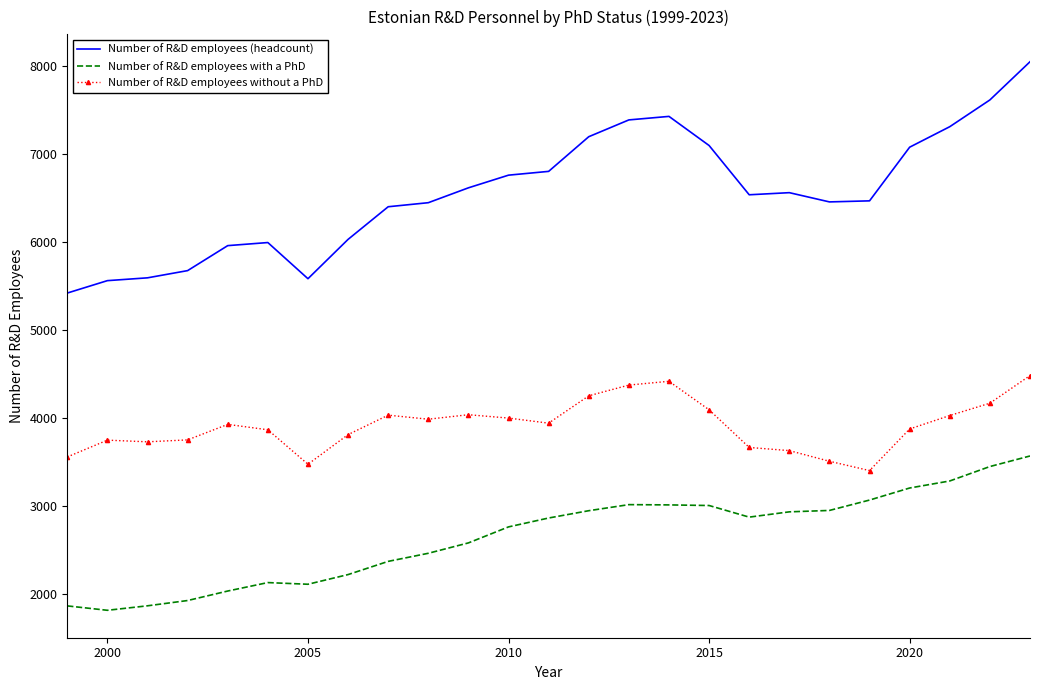

Which series has the largest total across all categories?

Number of R&D employees (headcount)